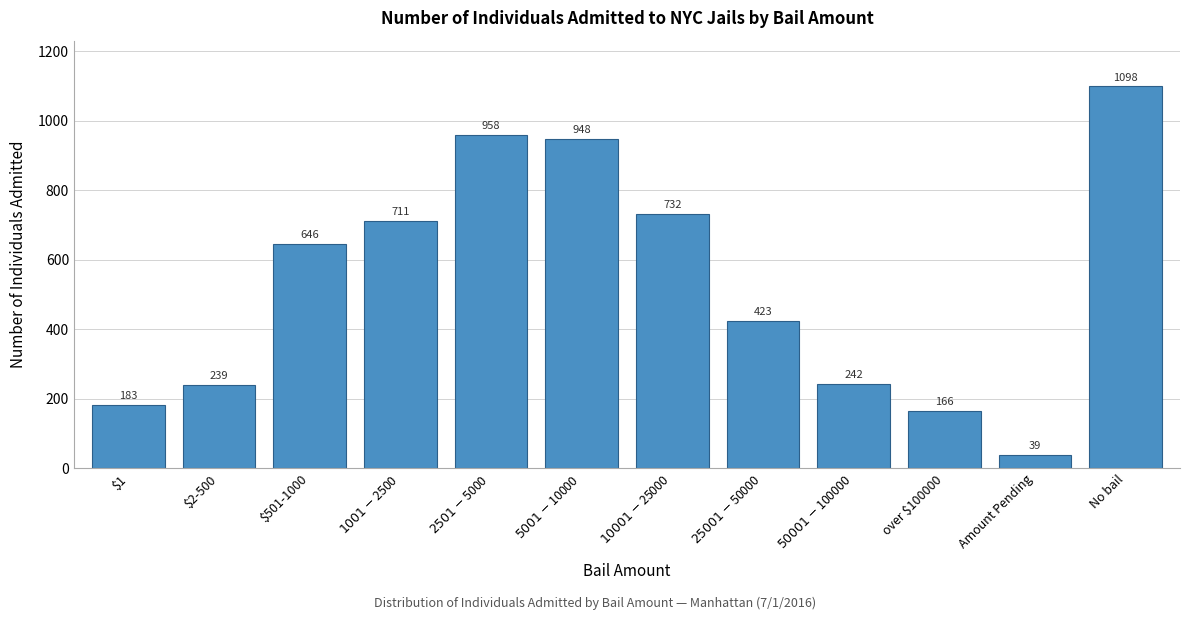

Reading left to right, list all the values displayed in this chart.

183	239	646	711	958	948	732	423	242	166	39	1098